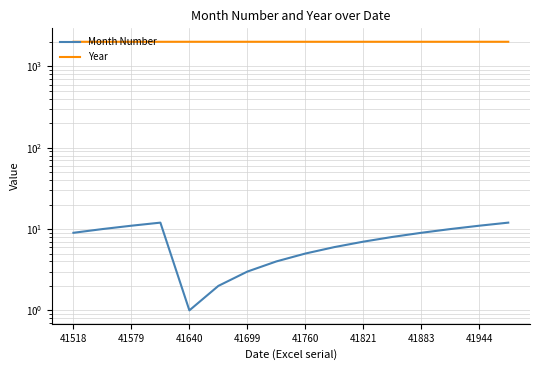

Which series changed the most between 8 and 9?

Month Number